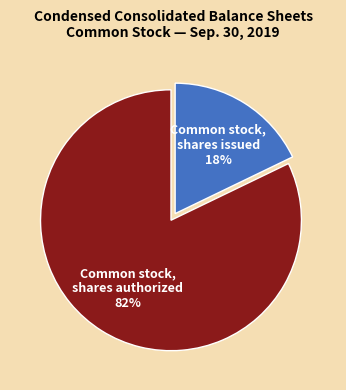

Is there any slice that represents more than half of the pie?

Yes